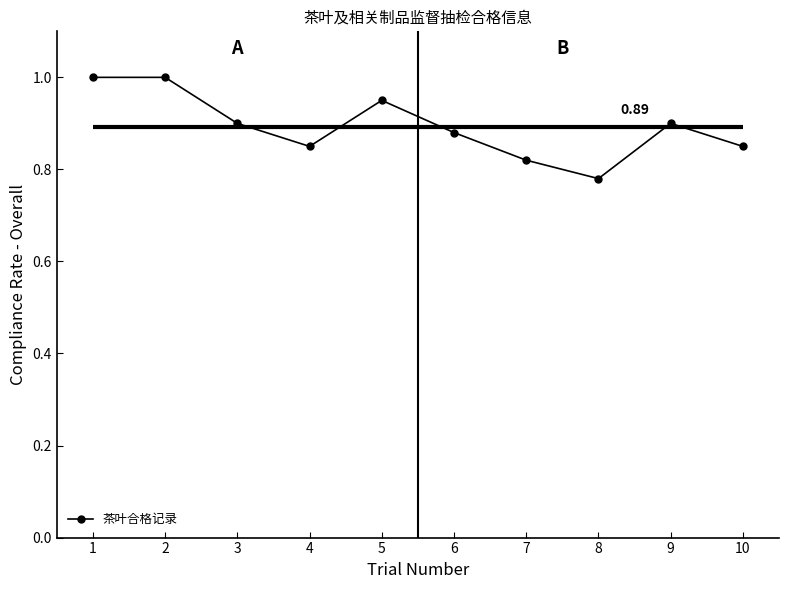

At which category does the data reach its first local valley?

4